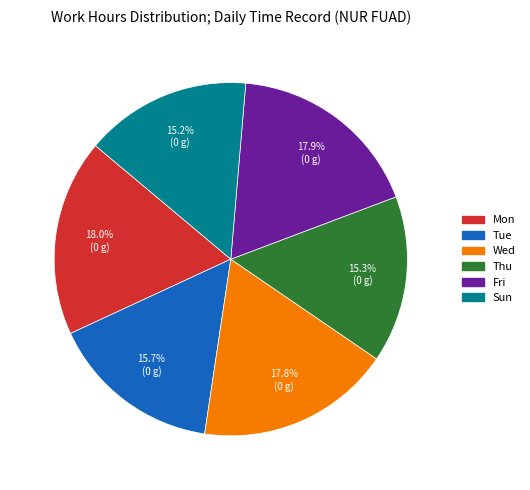

What is the ratio of the value at Fri to the value at Mon?

1.0